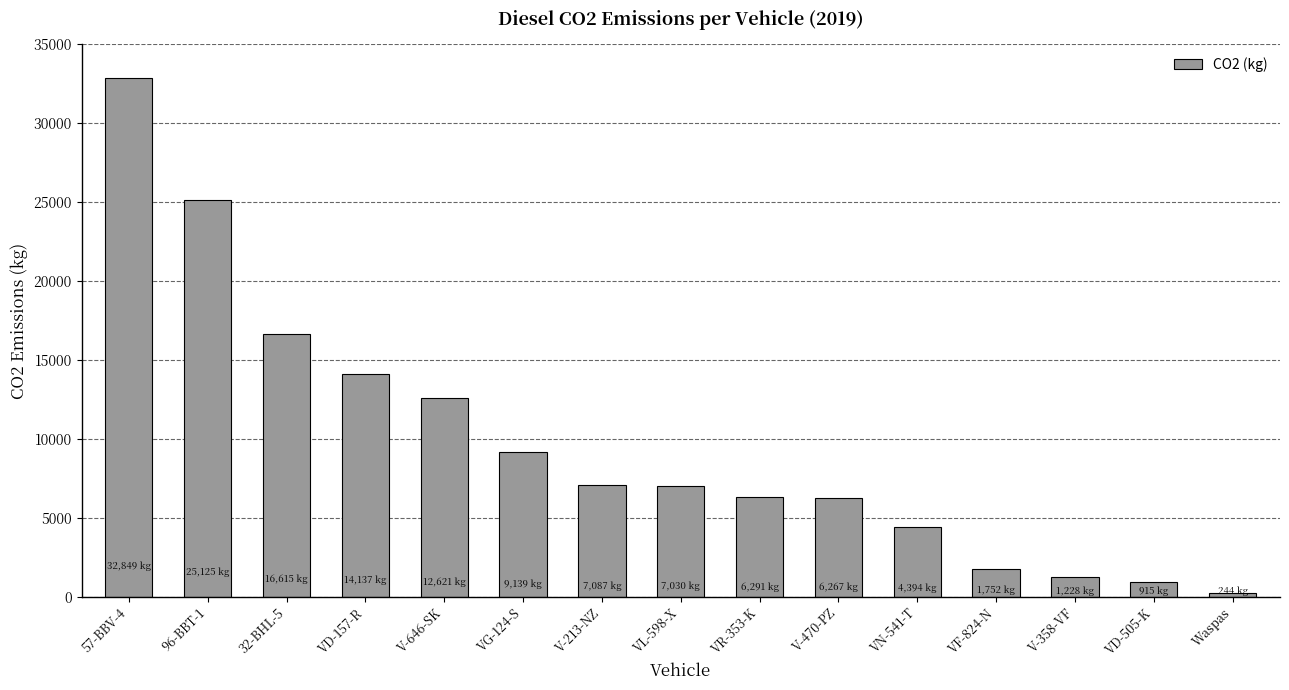

The value at VN-541-T is 4394.1. True or false?

True